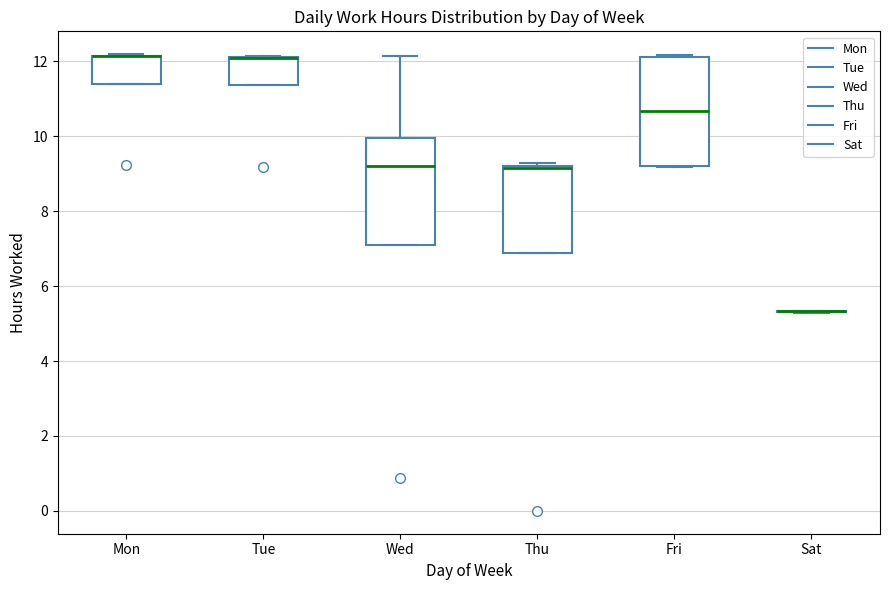

Reading left to right, read every box against the y-axis: the position of its median line, the range the box covers, and the ends of its whiskers. The values are not printed on the chart, so give them approximately, as read against the axis.

Mon: median 12.2 (drawn on the box's upper edge), box 11.4 to 12.2, whiskers 11.4 to 12.2
Tue: median 12.0 (drawn on the box's upper edge), box 11.4 to 12.2, whiskers 11.4 to 12.2
Wed: median 9.2, box 7.0 to 10.0, whiskers 7.0 to 12.2
Thu: median 9.2 (drawn on the box's upper edge), box 6.8 to 9.2, whiskers 6.8 to 9.2 (just above the box's upper edge)
Fri: median 10.6, box 9.2 to 12.2, whiskers 9.2 to 12.2 (just above the box's upper edge)
Sat: box collapsed to a line at 5.4, whiskers 5.2 to 5.4